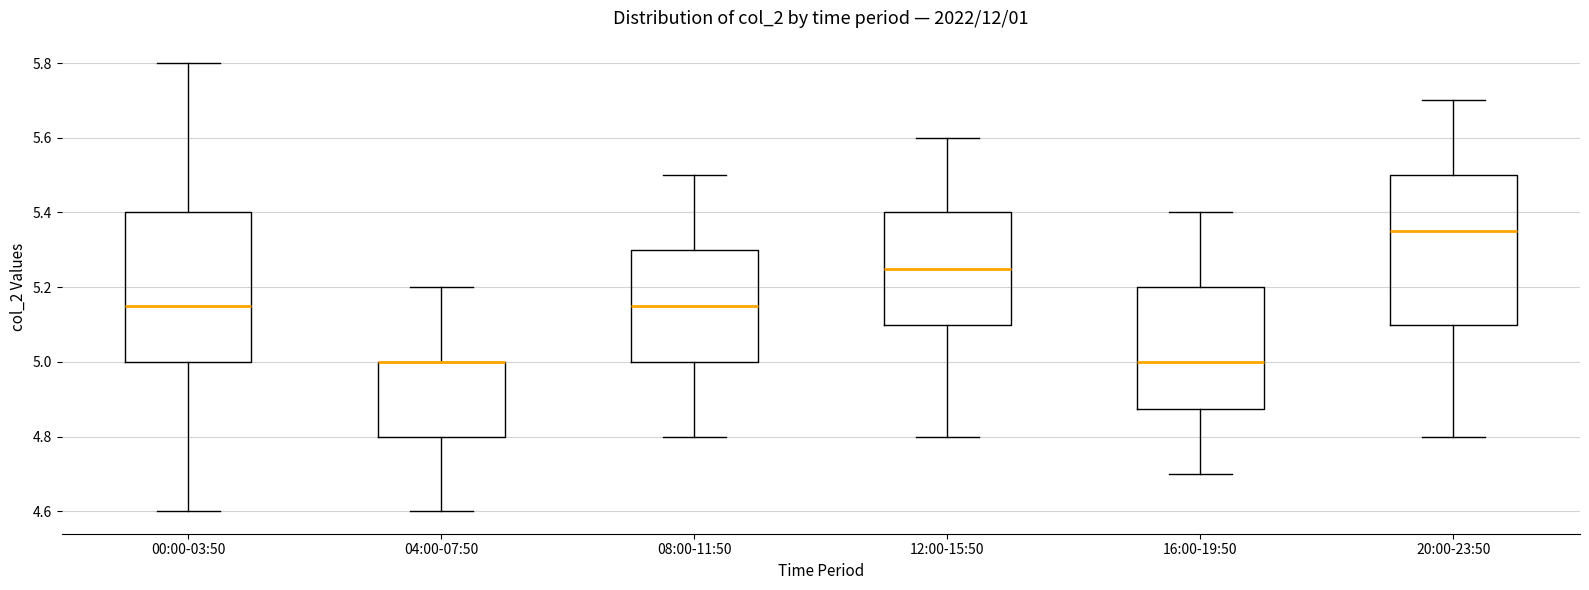

Reading left to right, transcribe this box plot: for each box, give where its median line is, the range the box spans, and where its two whiskers end, as read against the y-axis. The values are not printed on the chart, so give them approximately, as read against the axis.

00:00-03:50: median 5.16, box 5.00 to 5.40, whiskers 4.60 to 5.80
04:00-07:50: median 5.00 (drawn on the box's upper edge), box 4.80 to 5.00, whiskers 4.60 to 5.20
08:00-11:50: median 5.16, box 5.00 to 5.30, whiskers 4.80 to 5.50
12:00-15:50: median 5.26, box 5.10 to 5.40, whiskers 4.80 to 5.60
16:00-19:50: median 5.00, box 4.88 to 5.20, whiskers 4.70 to 5.40
20:00-23:50: median 5.36, box 5.10 to 5.50, whiskers 4.80 to 5.70